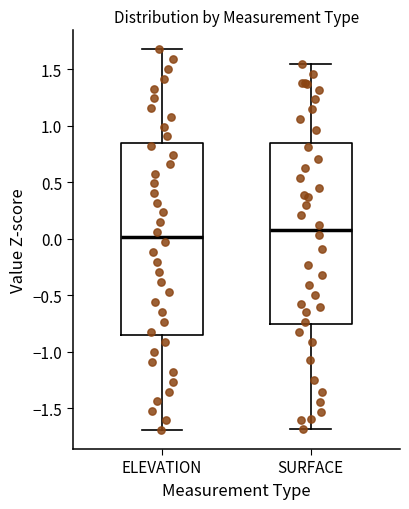

Reading left to right, transcribe this box plot: for each box, give where its median line is, the range the box spans, and where its two whiskers end, as read against the y-axis. The values are not printed on the chart, so give them approximately, as read against the axis.

ELEVATION: median 0.00, box -0.85 to 0.85, whiskers -1.70 to 1.70
SURFACE: median 0.05, box -0.75 to 0.85, whiskers -1.70 to 1.55